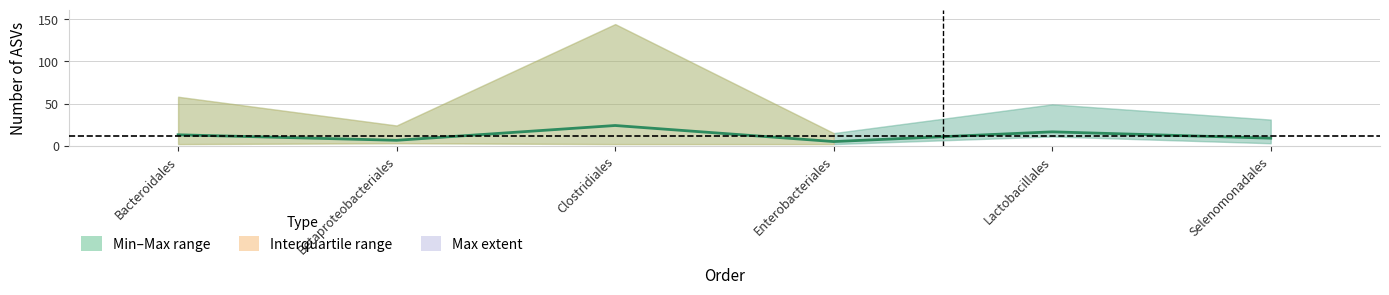

How many values are below 13?

3